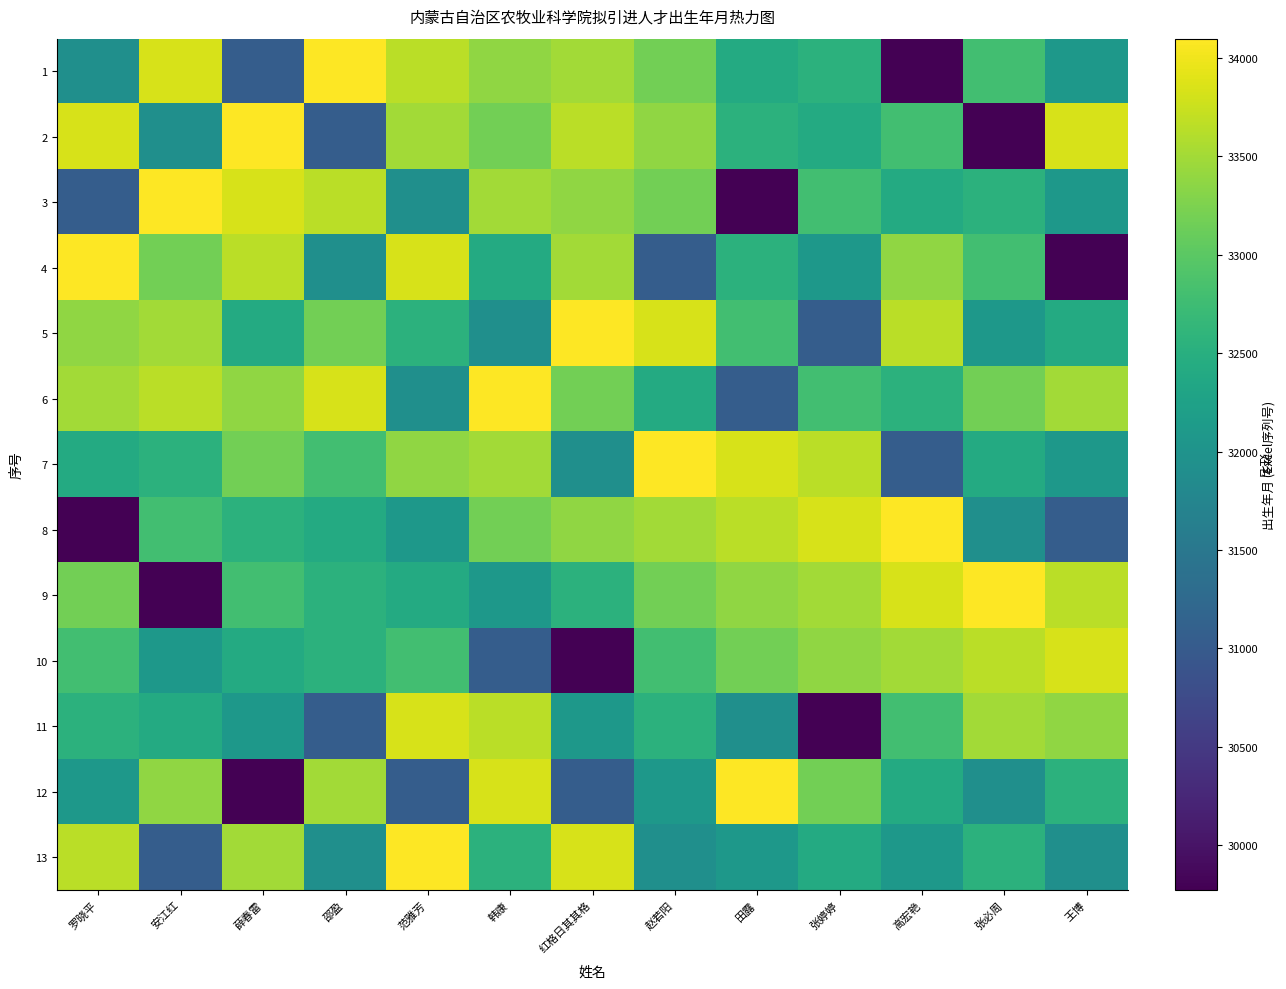

Reading right to left, what are all the values shown in this chart?

1: 王博=32076	张必周=32783	高宏艳=29775	张婷婷=32558	田露=32409	赵若阳=33172	红格日其其格=33501	韩康=33373	范雅芳=33642	邵盈=34096	薛春雷=31045	安江红=33835	罗晓平=31924
2: 王博=33835	张必周=29775	高宏艳=32783	张婷婷=32409	田露=32558	赵若阳=33373	红格日其其格=33642	韩康=33172	范雅芳=33501	邵盈=31045	薛春雷=34096	安江红=31924	罗晓平=33835
3: 王博=32076	张必周=32558	高宏艳=32409	张婷婷=32783	田露=29775	赵若阳=33172	红格日其其格=33373	韩康=33501	范雅芳=31924	邵盈=33642	薛春雷=33835	安江红=34096	罗晓平=31045
4: 王博=29775	张必周=32783	高宏艳=33373	张婷婷=32076	田露=32558	赵若阳=31045	红格日其其格=33501	韩康=32409	范雅芳=33835	邵盈=31924	薛春雷=33642	安江红=33172	罗晓平=34096
5: 王博=32409	张必周=32076	高宏艳=33642	张婷婷=31045	田露=32783	赵若阳=33835	红格日其其格=34096	韩康=31924	范雅芳=32558	邵盈=33172	薛春雷=32409	安江红=33501	罗晓平=33373
6: 王博=33501	张必周=33172	高宏艳=32558	张婷婷=32783	田露=31045	赵若阳=32409	红格日其其格=33172	韩康=34096	范雅芳=31924	邵盈=33835	薛春雷=33373	安江红=33642	罗晓平=33501
7: 王博=32076	张必周=32409	高宏艳=31045	张婷婷=33642	田露=33835	赵若阳=34096	红格日其其格=31924	韩康=33501	范雅芳=33373	邵盈=32783	薛春雷=33172	安江红=32558	罗晓平=32409
8: 王博=31045	张必周=31924	高宏艳=34096	张婷婷=33835	田露=33642	赵若阳=33501	红格日其其格=33373	韩康=33172	范雅芳=32076	邵盈=32409	薛春雷=32558	安江红=32783	罗晓平=29775
9: 王博=33642	张必周=34096	高宏艳=33835	张婷婷=33501	田露=33373	赵若阳=33172	红格日其其格=32558	韩康=32076	范雅芳=32409	邵盈=32558	薛春雷=32783	安江红=29775	罗晓平=33172
10: 王博=33835	张必周=33642	高宏艳=33501	张婷婷=33373	田露=33172	赵若阳=32783	红格日其其格=29775	韩康=31045	范雅芳=32783	邵盈=32558	薛春雷=32409	安江红=32076	罗晓平=32783
11: 王博=33373	张必周=33501	高宏艳=32783	张婷婷=29775	田露=31924	赵若阳=32558	红格日其其格=32076	韩康=33642	范雅芳=33835	邵盈=31045	薛春雷=32076	安江红=32409	罗晓平=32558
12: 王博=32558	张必周=31924	高宏艳=32409	张婷婷=33172	田露=34096	赵若阳=32076	红格日其其格=31045	韩康=33835	范雅芳=31045	邵盈=33501	薛春雷=29775	安江红=33373	罗晓平=32076
13: 王博=31924	张必周=32558	高宏艳=32076	张婷婷=32409	田露=32076	赵若阳=31924	红格日其其格=33835	韩康=32558	范雅芳=34096	邵盈=31924	薛春雷=33501	安江红=31045	罗晓平=33642